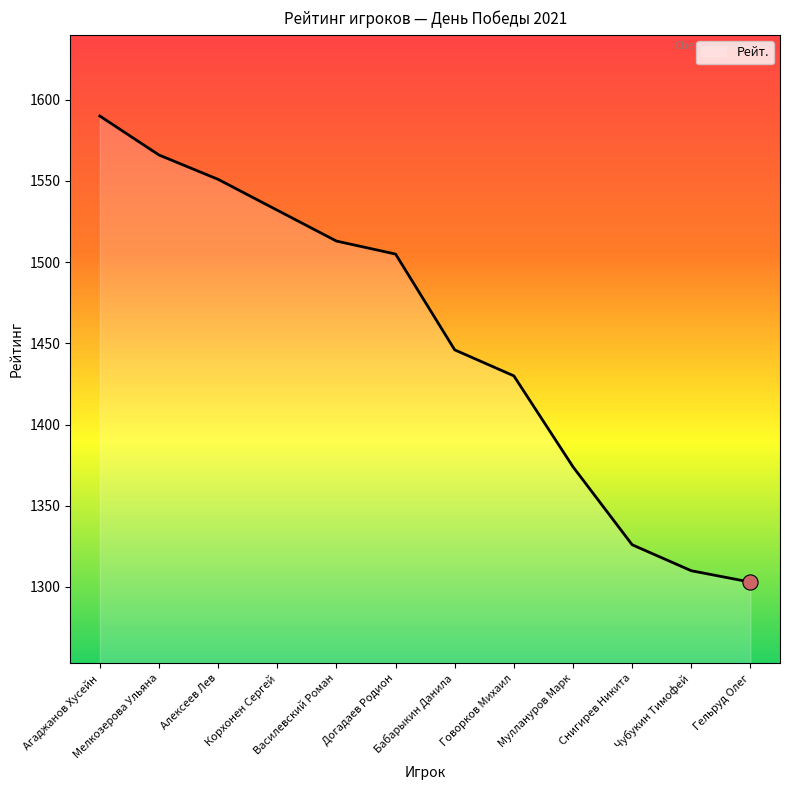

What is the change in value from Василевский Роман to Чубукин Тимофей?

-203